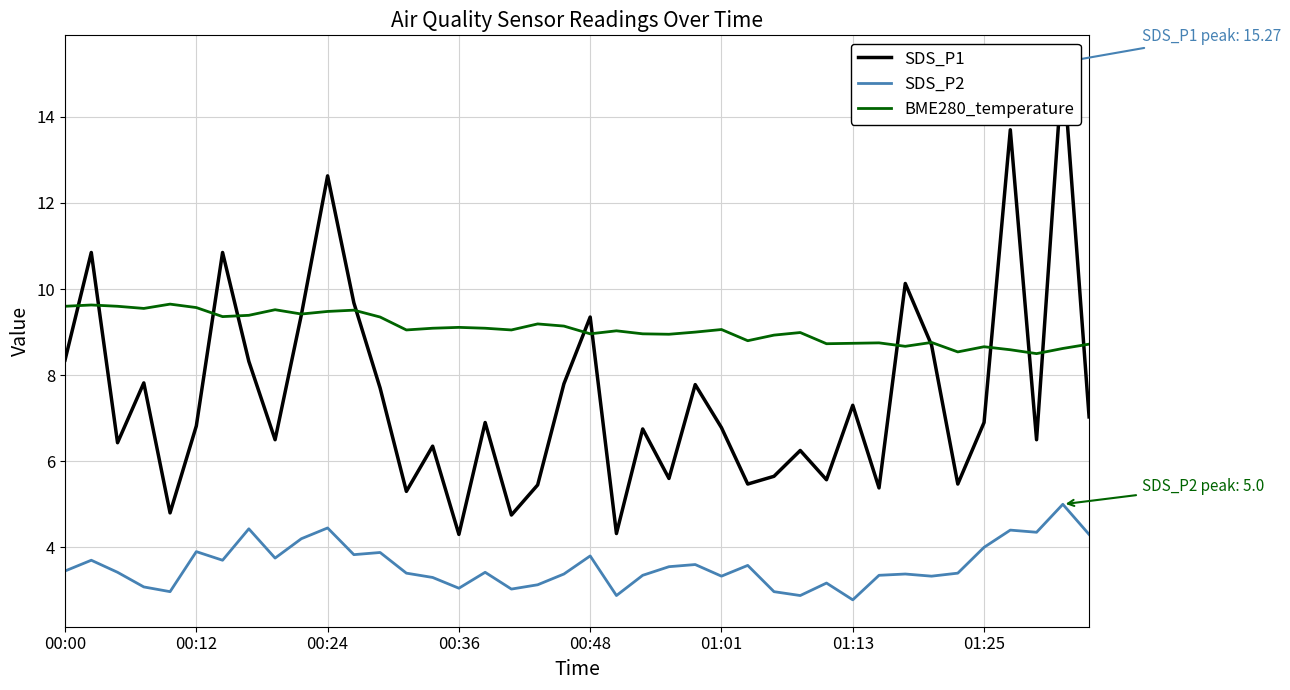

Rank the series by their average value, from lowest to highest.

SDS_P2, SDS_P1, BME280_temperature